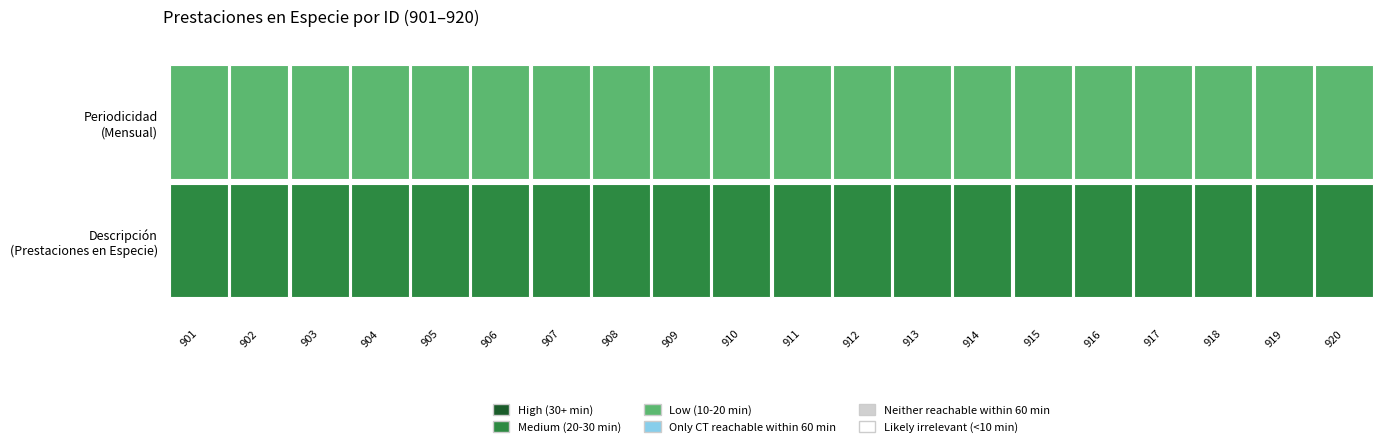

At which label is Mensual closest to 910?

910